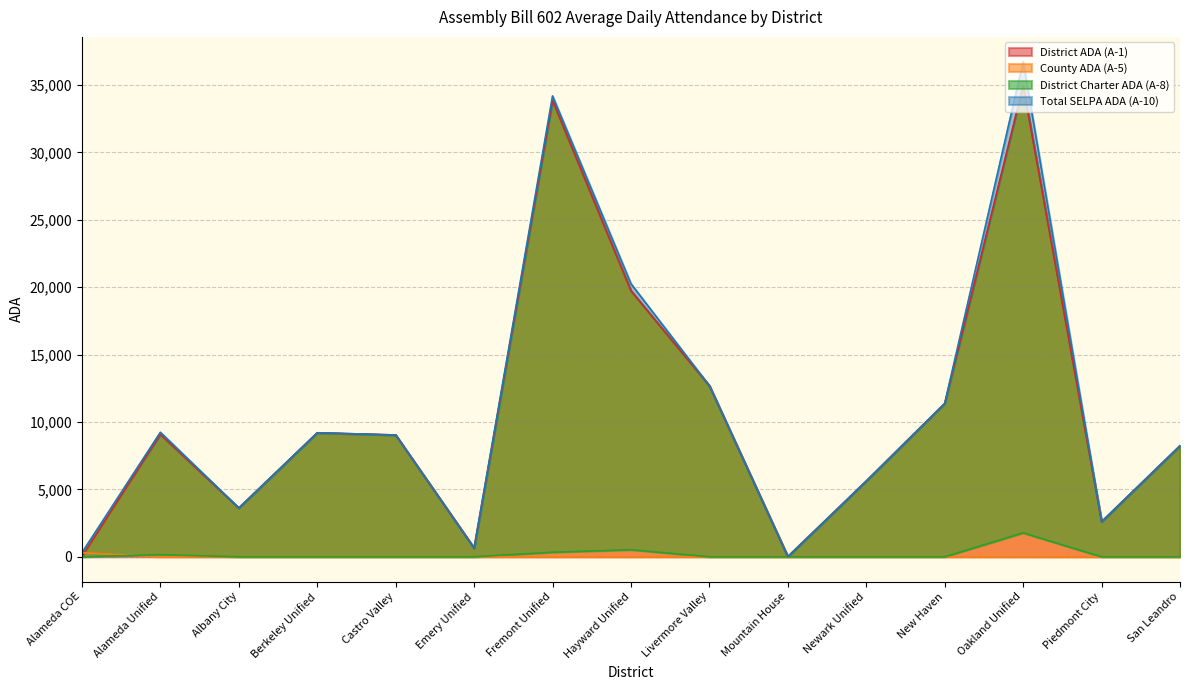

Is it true that Total SELPA ADA (A-10) equals 36724.2 at Oakland Unified?

True